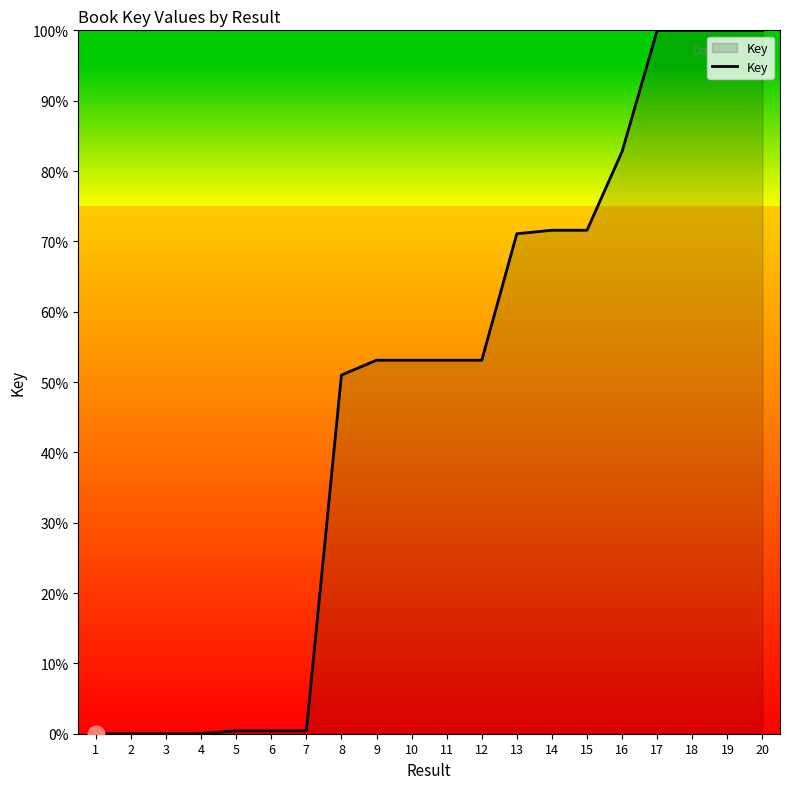

What is the ratio of the value at 18 to the value at 19?

1.0